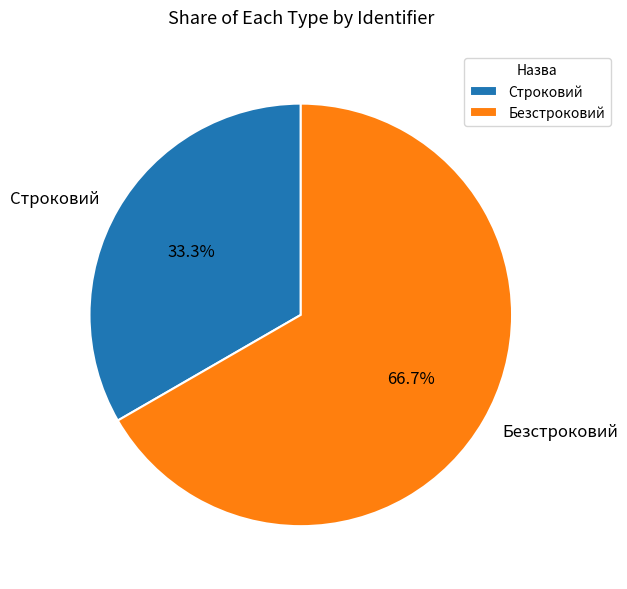

Do Строковий and Безстроковий together represent more than half of the pie?

Yes